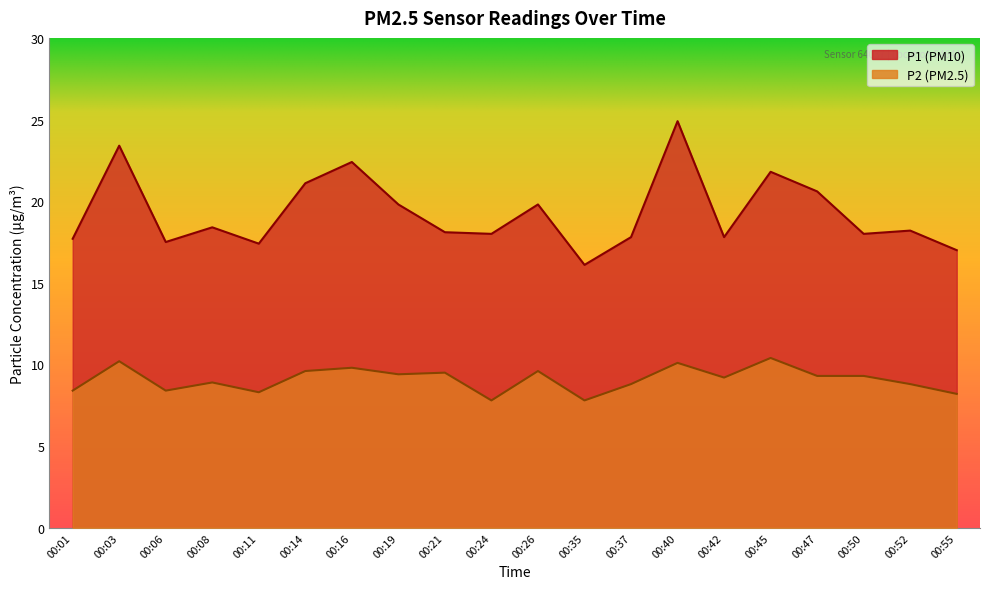

How many lines are shown in the chart?

2